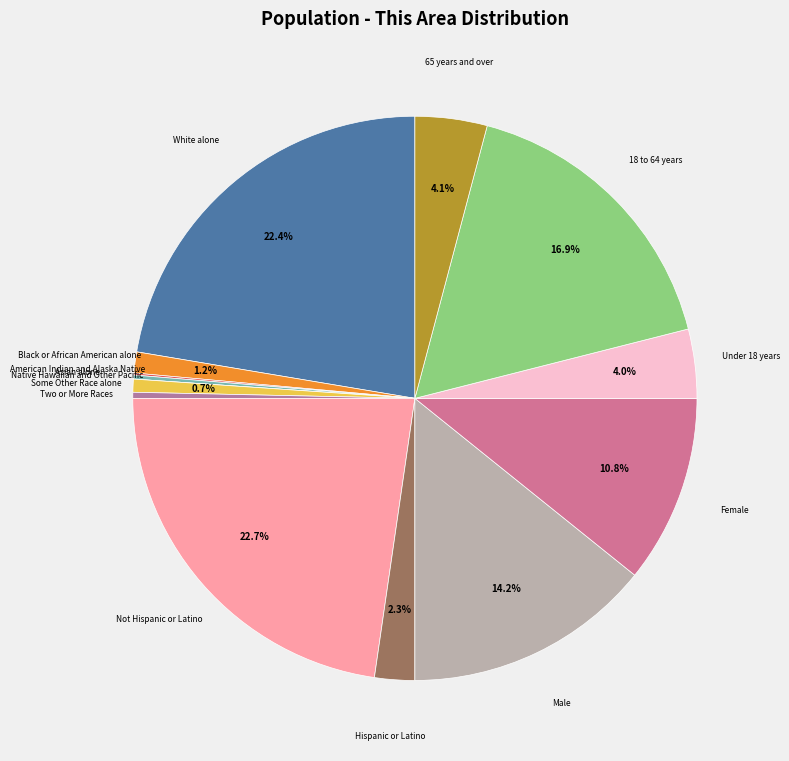

How many slices are in this pie chart?

14